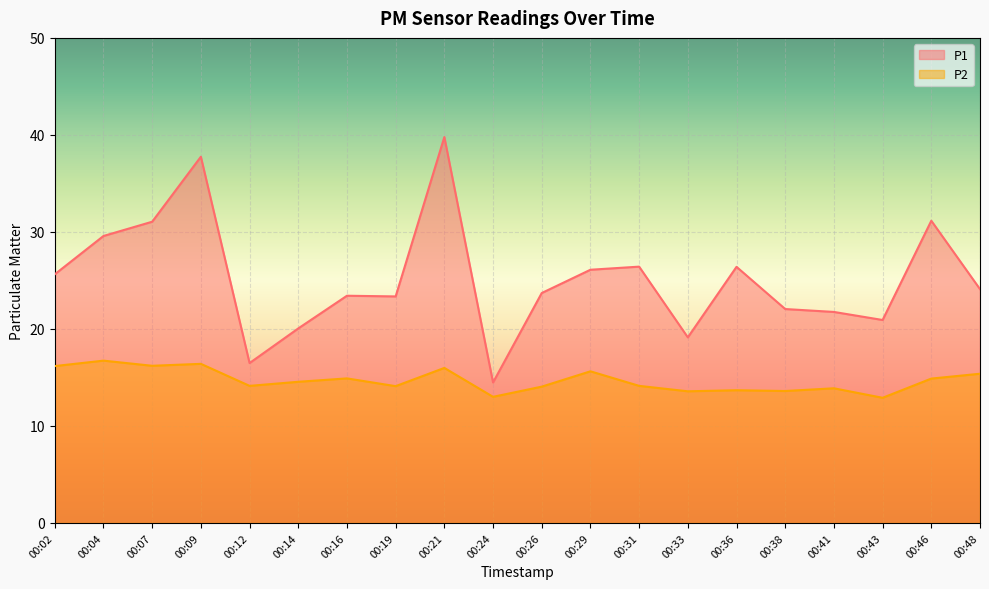

How many interior local valleys does the P2 series have?

7